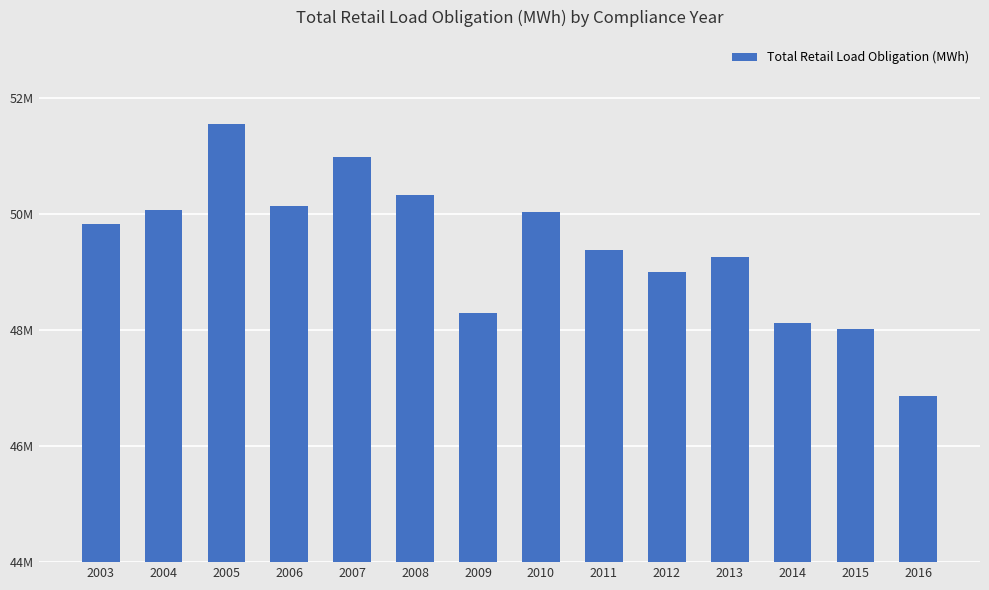

Count the number of categories in the chart.

14